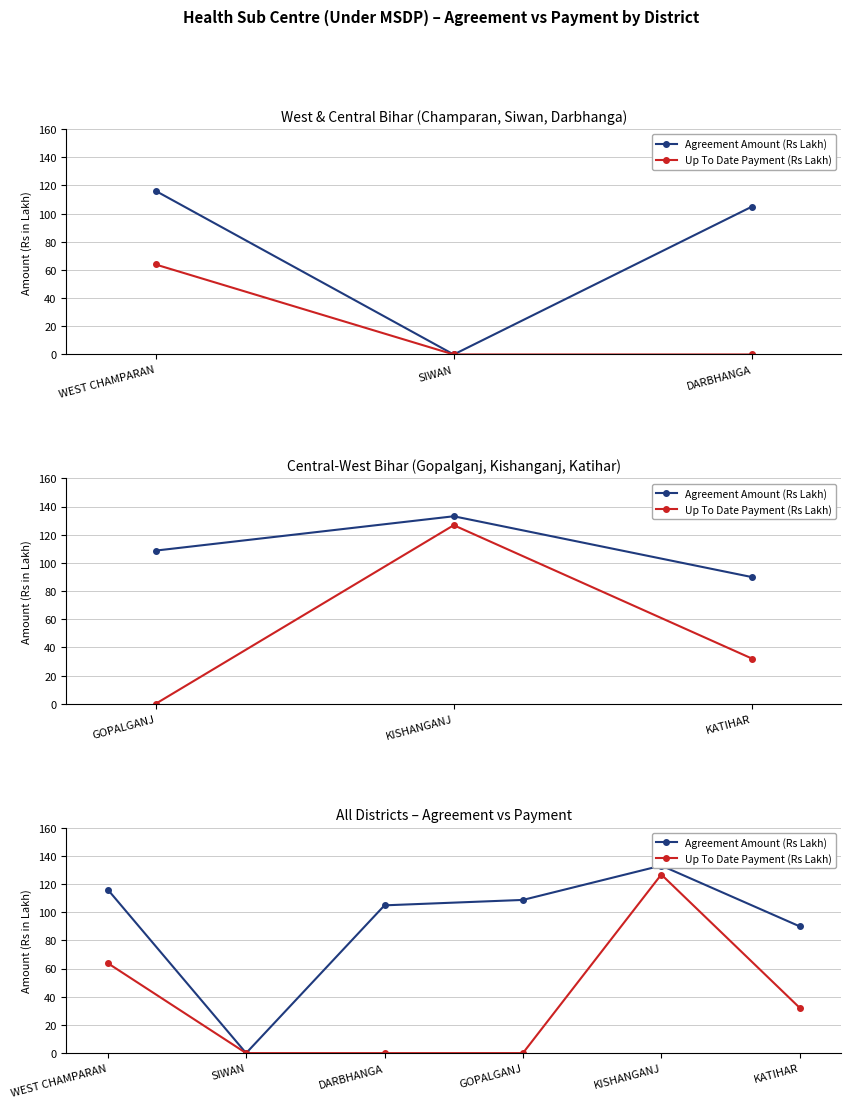

The value of Up To Date Payment (Rs Lakh) at WEST CHAMPARAN is 85.5. True or false?

False